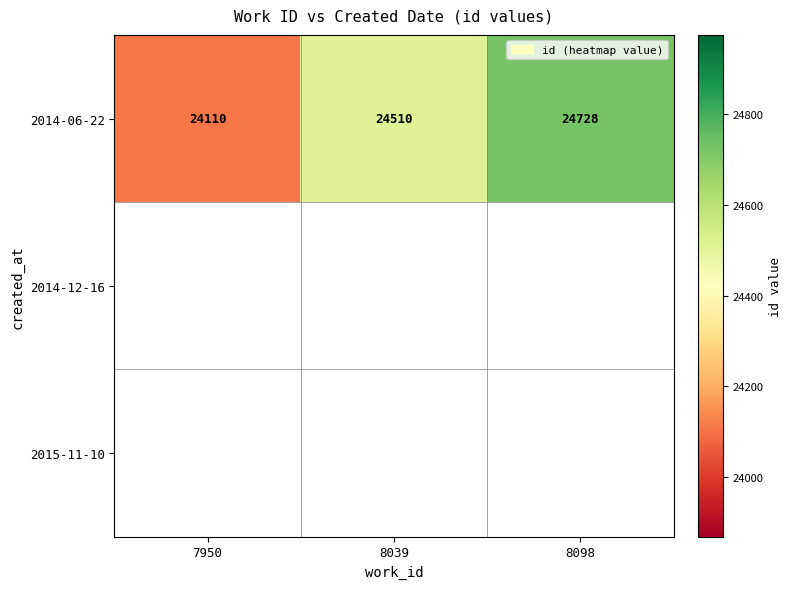

Count the 2014-06-22 values in the range 24110 to 24728.

3